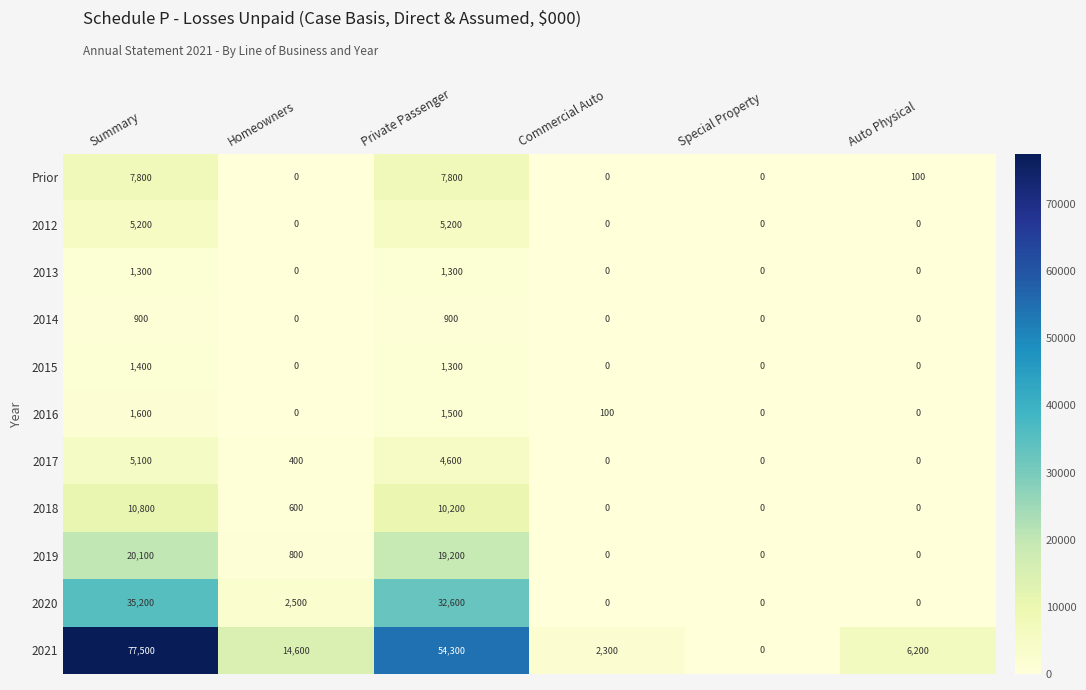

What is the highest value of the 2016 series?

1600